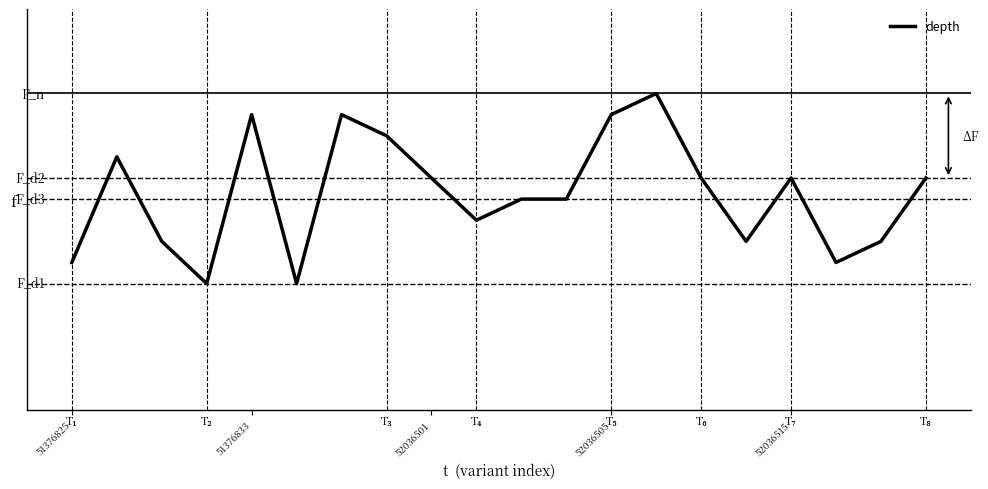

Where is the data nearest to the value 9?

10